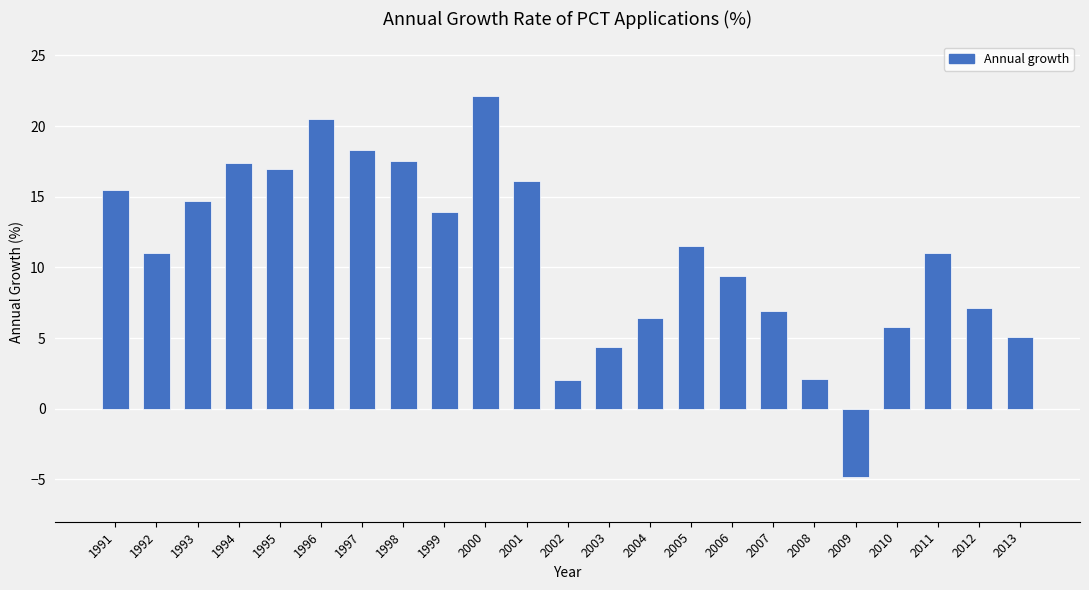

Is it true that the value at 2004 is 4.3?

False